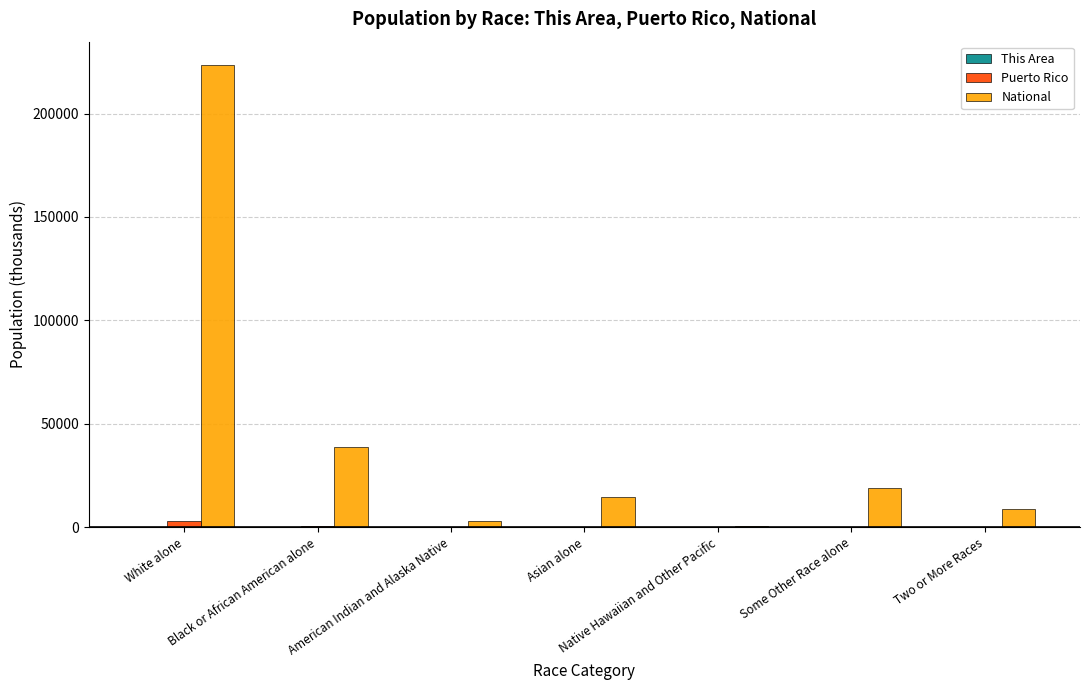

What is the maximum value for Puerto Rico?

2825.1